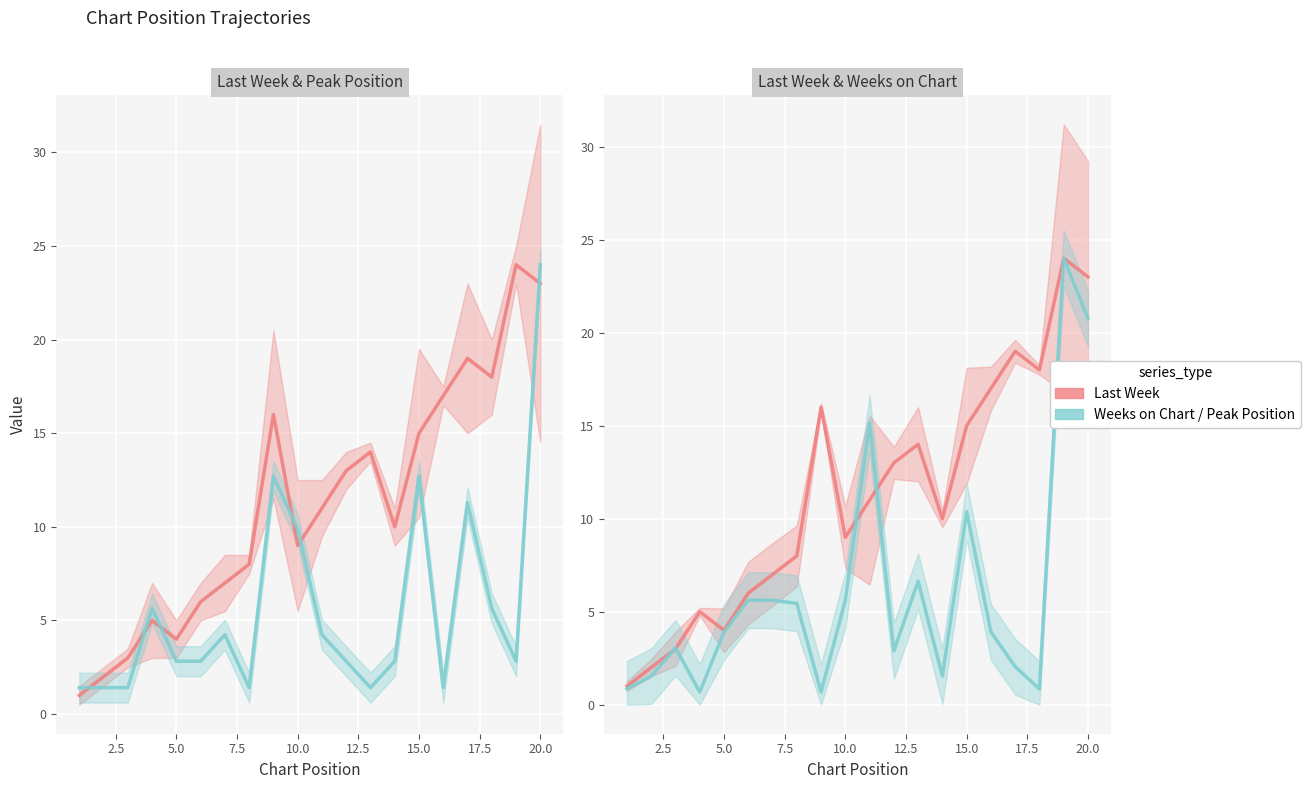

How many interior local peaks does the Peak Position series have?

5